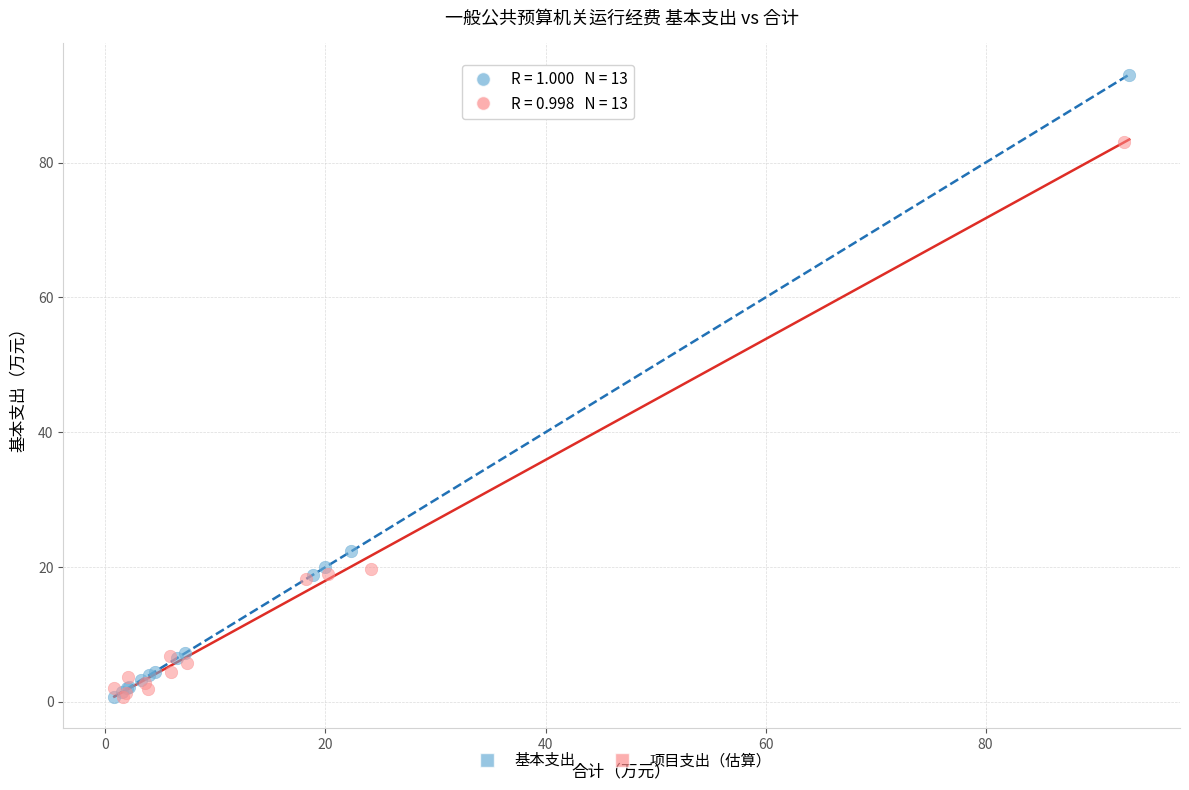

Which series reaches the maximum Y coordinate?

基本支出